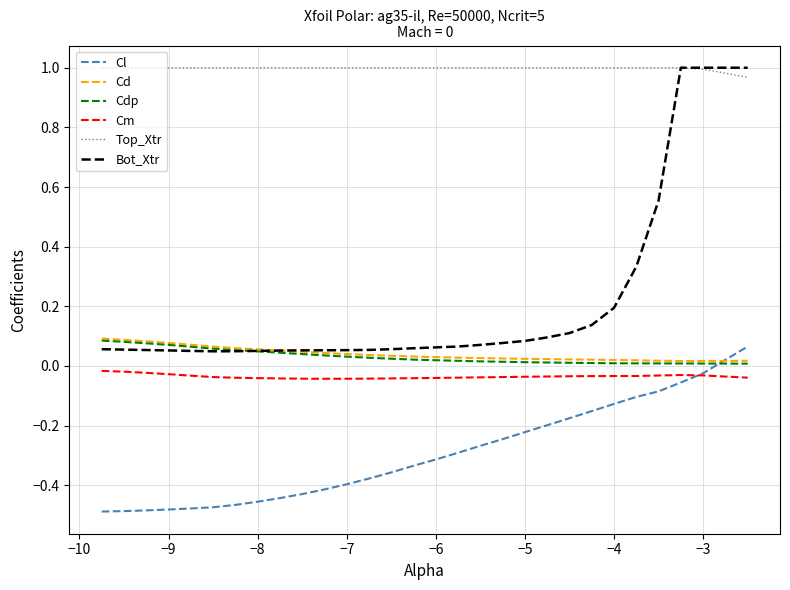

Which series has the widest spread of values?

Bot_Xtr